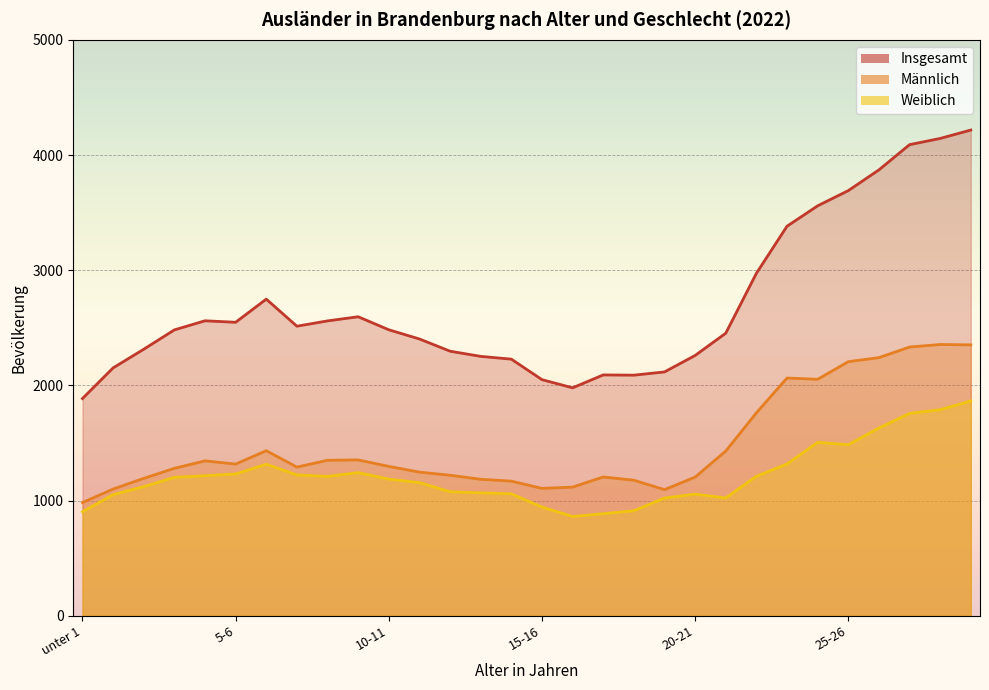

Rank the series by their average value, from lowest to highest.

Weiblich, Männlich, Insgesamt